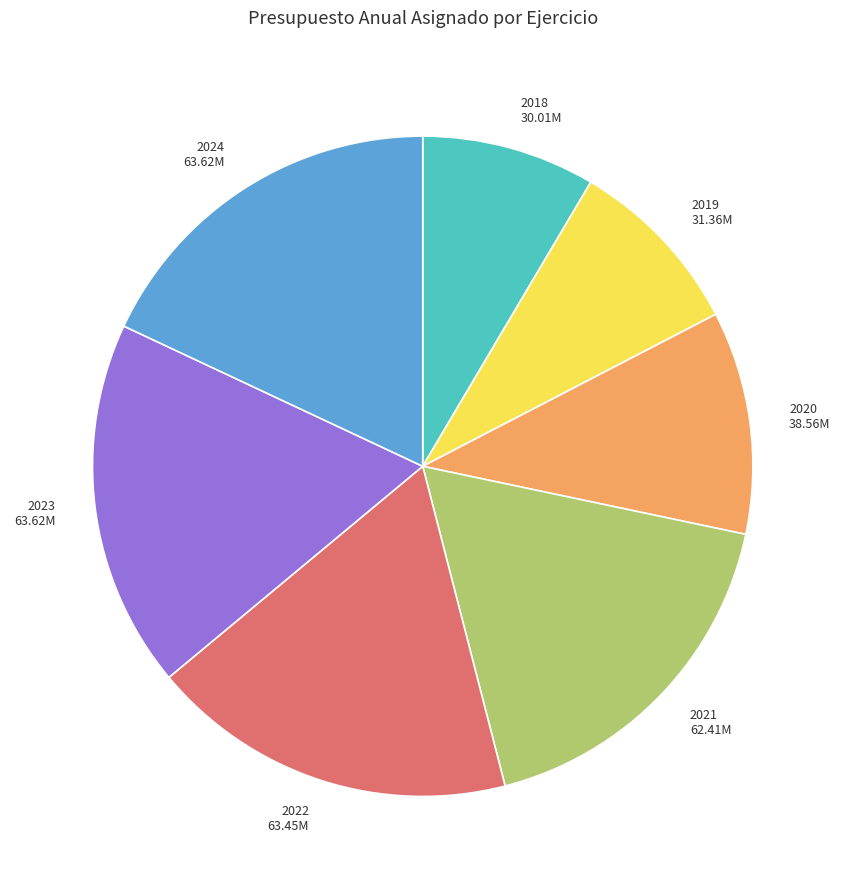

Is there a majority slice in this chart?

No